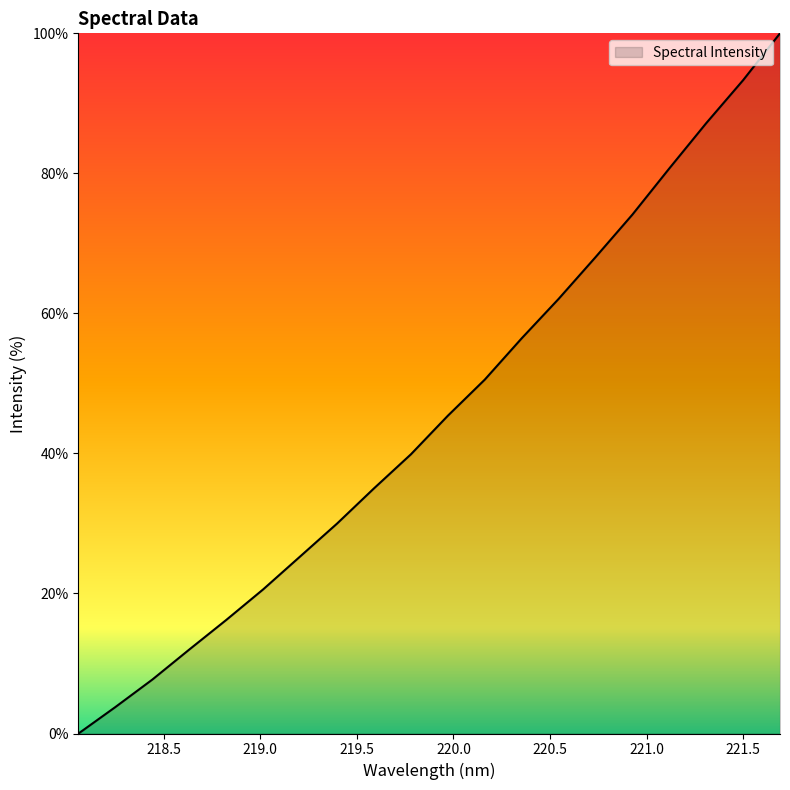

Reading left to right, what are all the values shown in this chart?

0.0	3.8	7.7	12.0	16.2	20.6	25.3	30.0	35.0	39.9	45.4	50.5	56.4	62.1	68.0	74.1	80.7	87.2	93.3	100.0